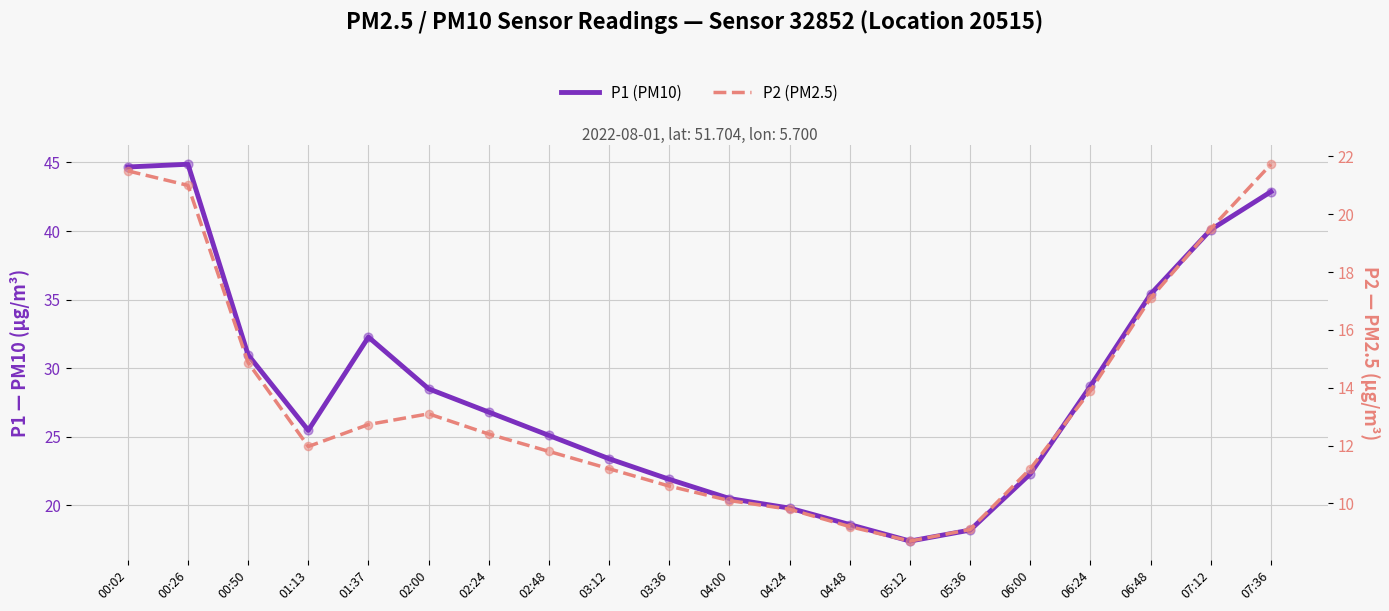

At how many categories does at least one series exceed 13?

20